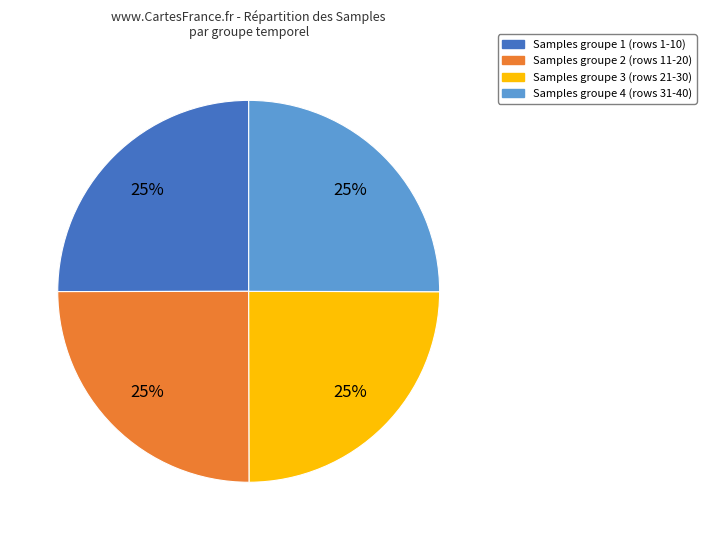

Is there a majority slice in this chart?

No